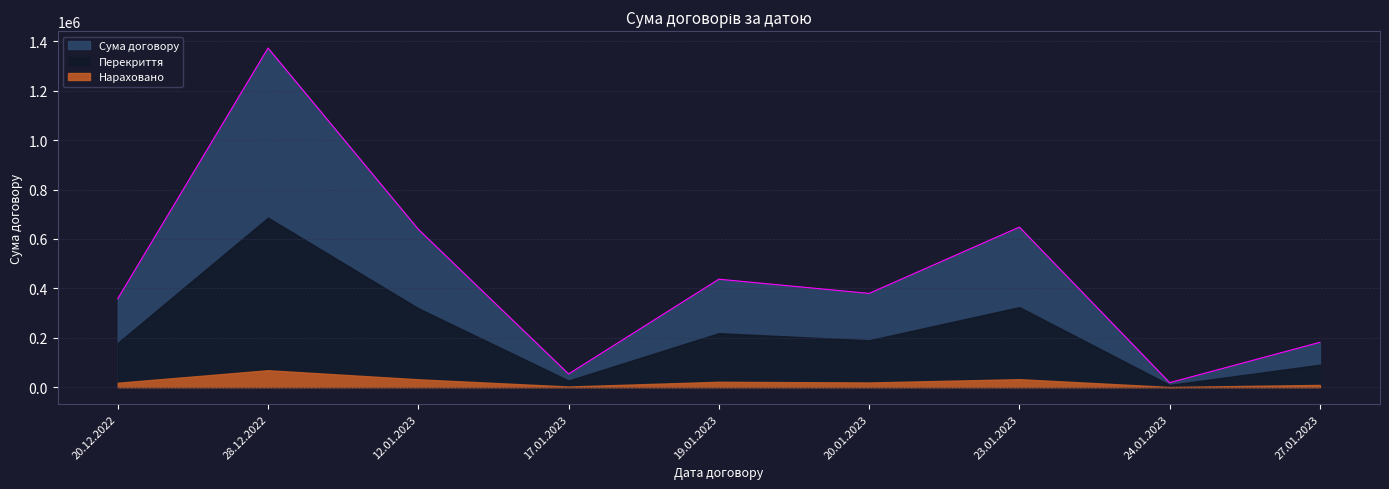

Rank the categories by value from highest to lowest.

28.12.2022, 23.01.2023, 12.01.2023, 19.01.2023, 20.01.2023, 20.12.2022, 27.01.2023, 17.01.2023, 24.01.2023